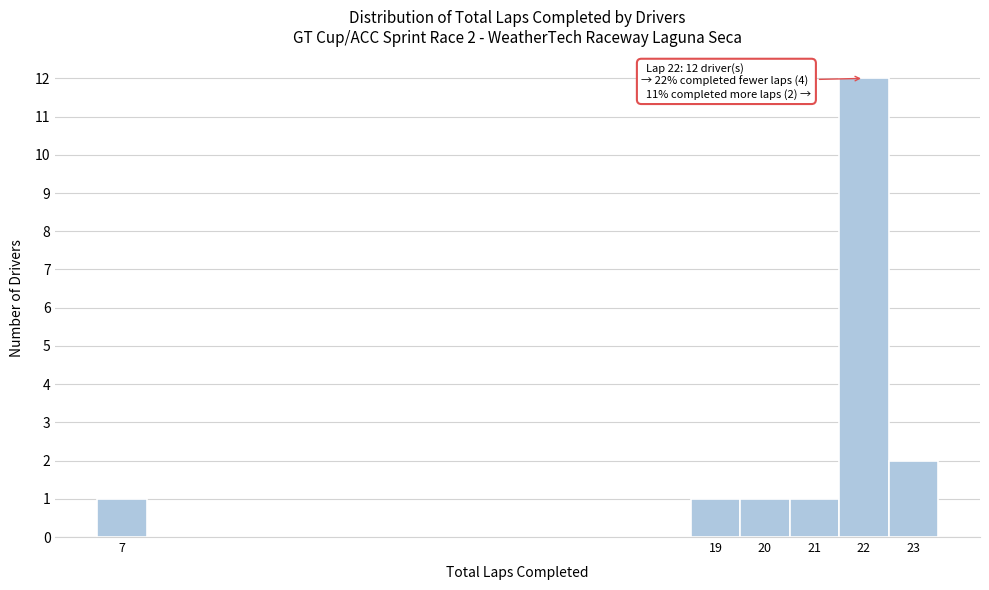

Which range on the x-axis has the tallest bar?

21.5 to 22.5